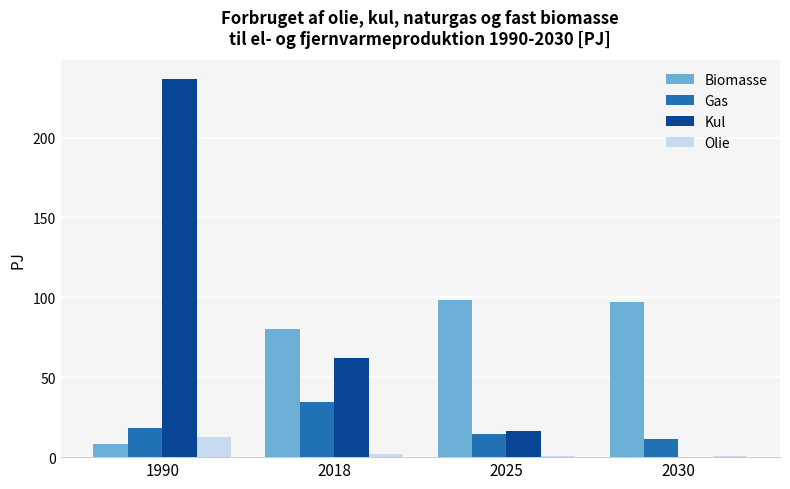

Where is Kul nearest to the value 118?

2018